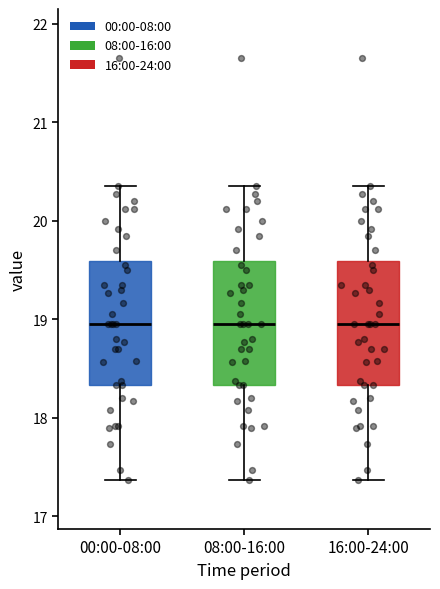

Where is the lower edge of the box for 16:00-24:00 on the y-axis? The values are not printed on the chart, so give them approximately, as read against the axis.

18.3